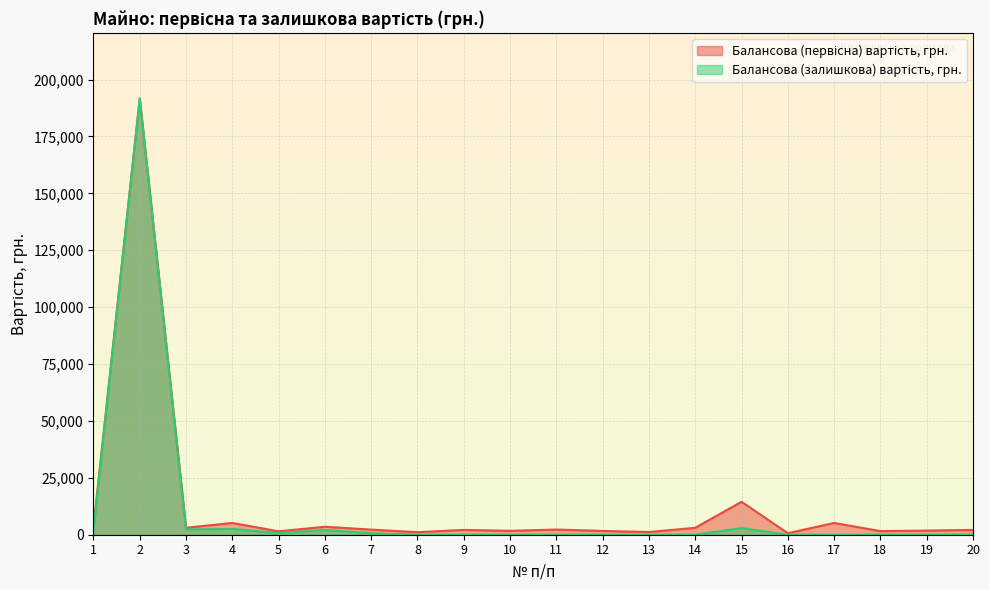

How many values in the Балансова (залишкова) вартість, грн. series exceed 0?

8